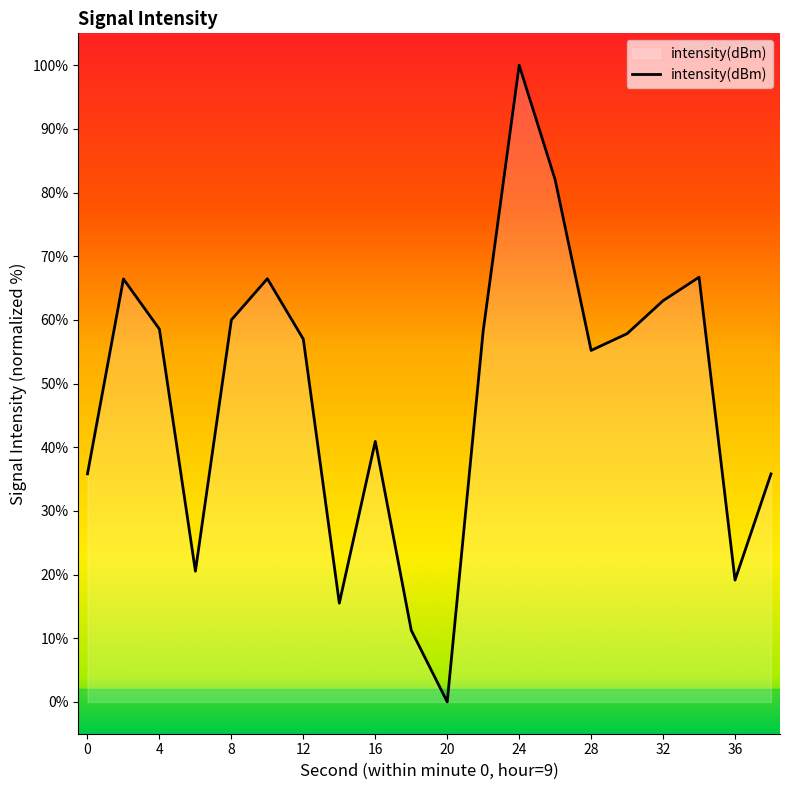

What is the difference between the maximum and minimum values?

100.0